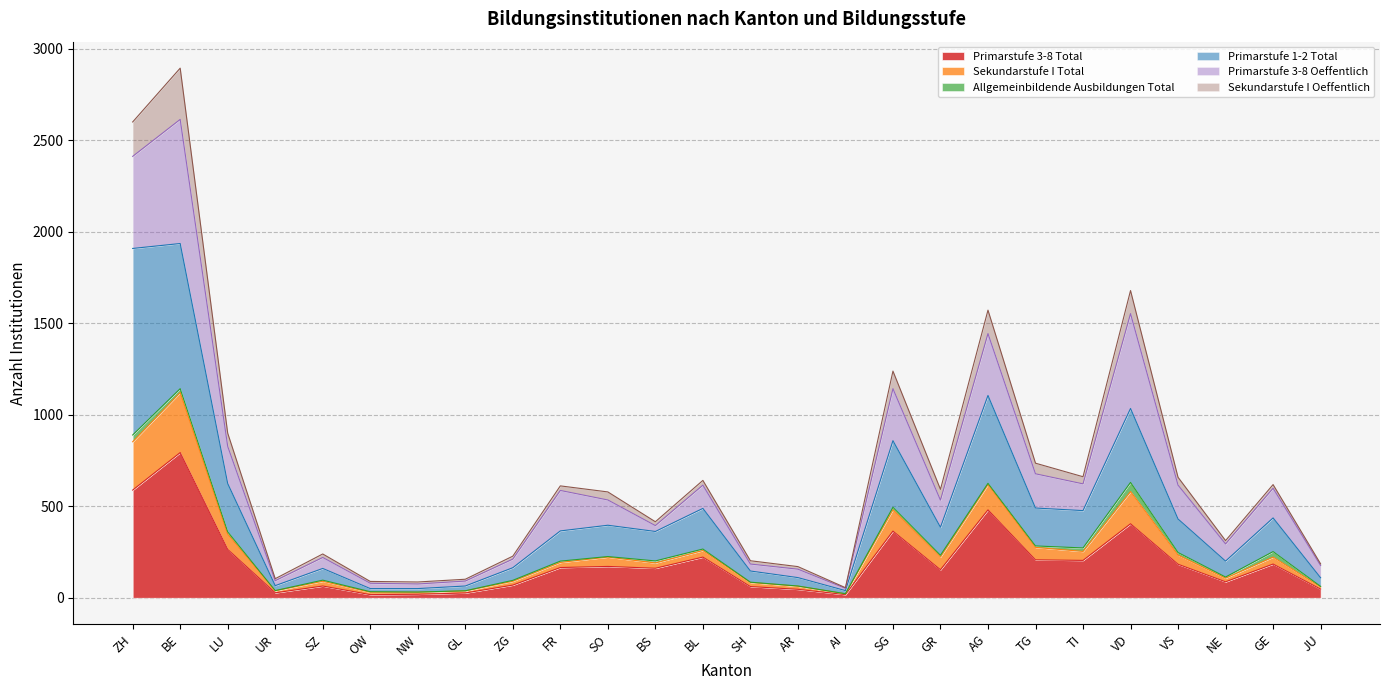

How many lines are shown in the chart?

6